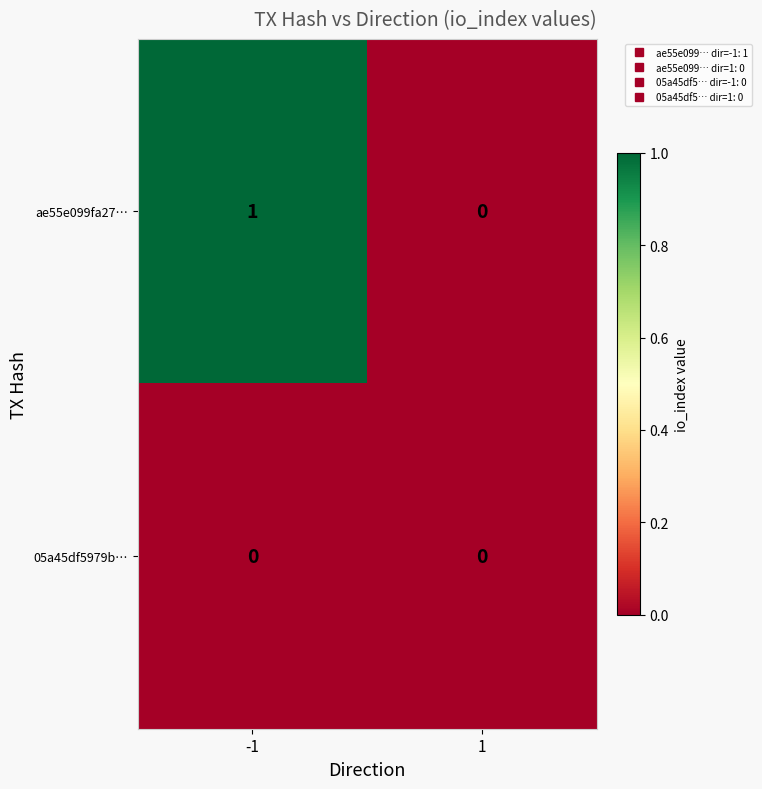

Reading left to right, what are all the values shown in this chart?

ae55e099fa27…: -1=1	1=0
05a45df5979b…: -1=0	1=0